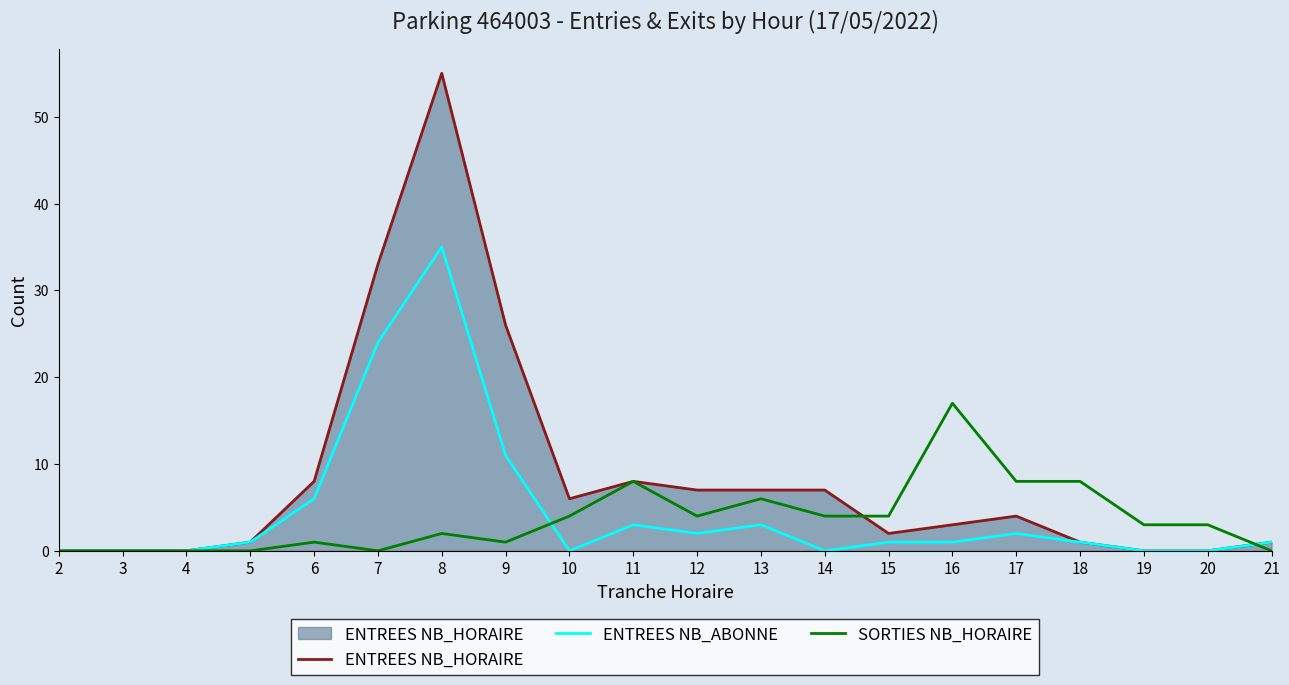

Which series has the widest spread of values?

ENTREES NB_HORAIRE